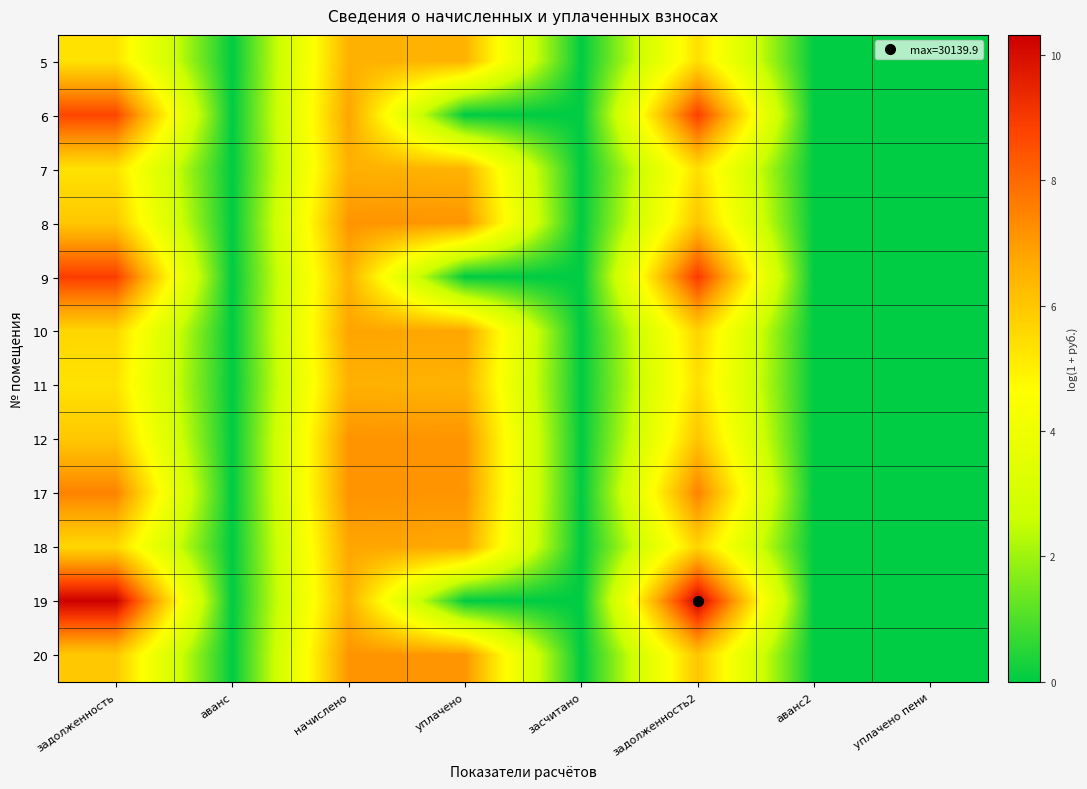

At which category is the sum across all series the highest?

начислено